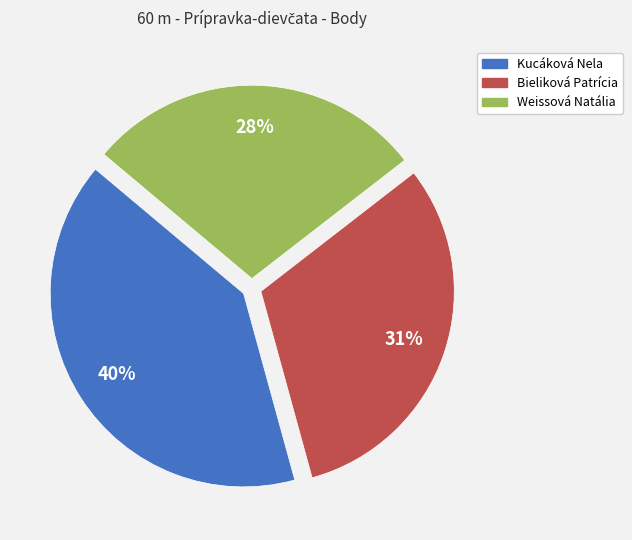

Is there any slice that represents more than half of the pie?

No